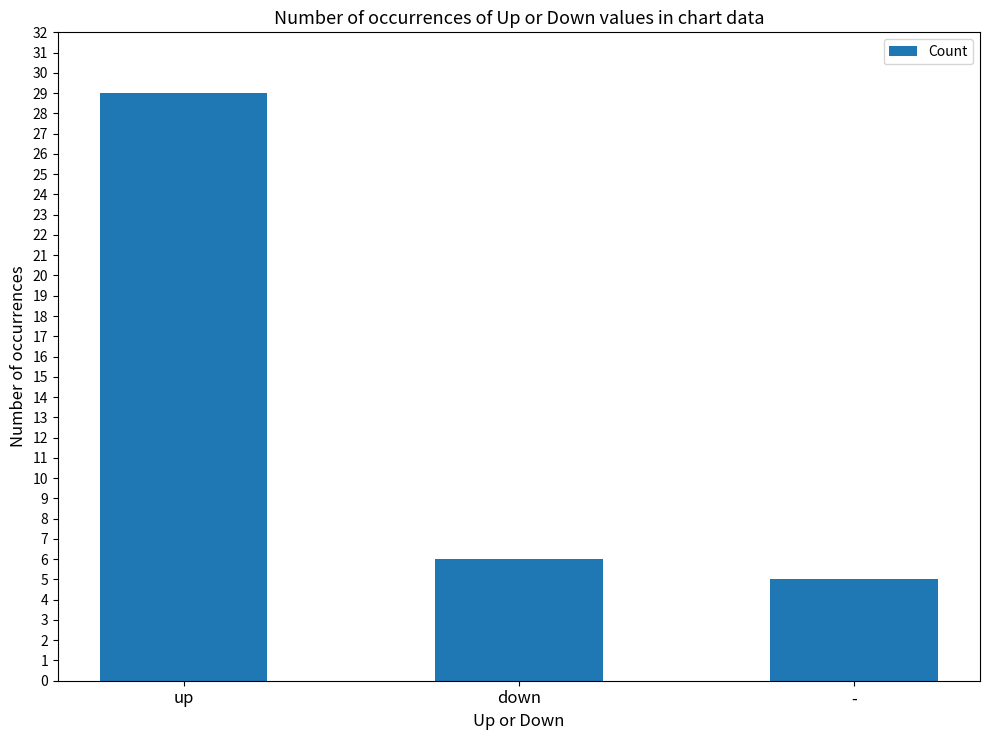

The chart shows a value of 3 at down. True or false?

False